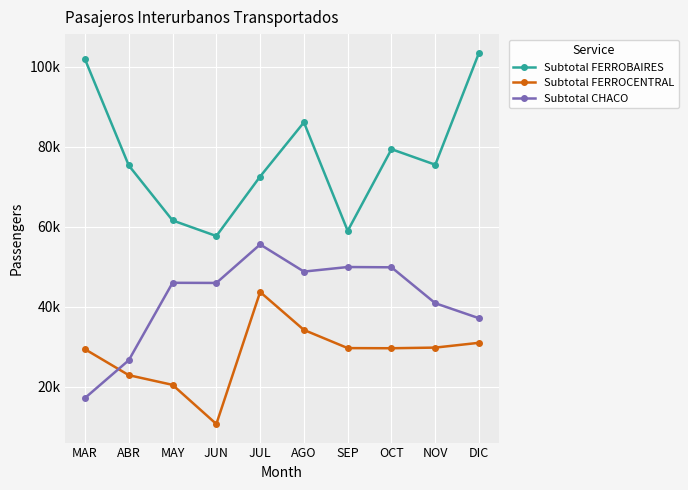

What is the sum of the Subtotal FERROBAIRES values at JUL and MAY?

134142